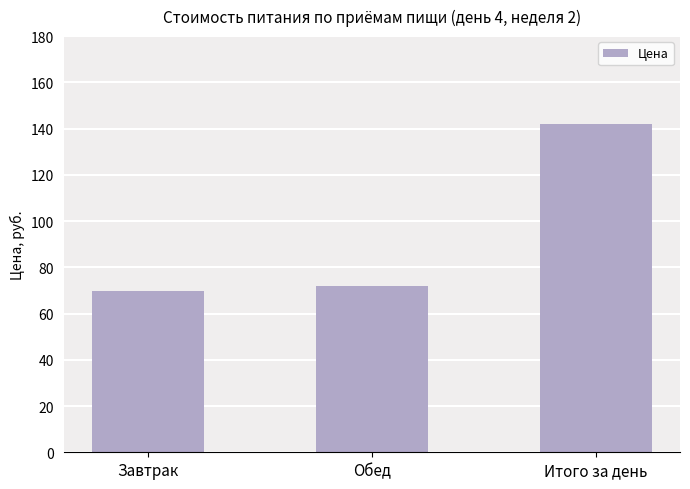

Reading left to right, extract all data points from this chart.

Завтрак=69.8	Обед=72.1	Итого за день=141.9